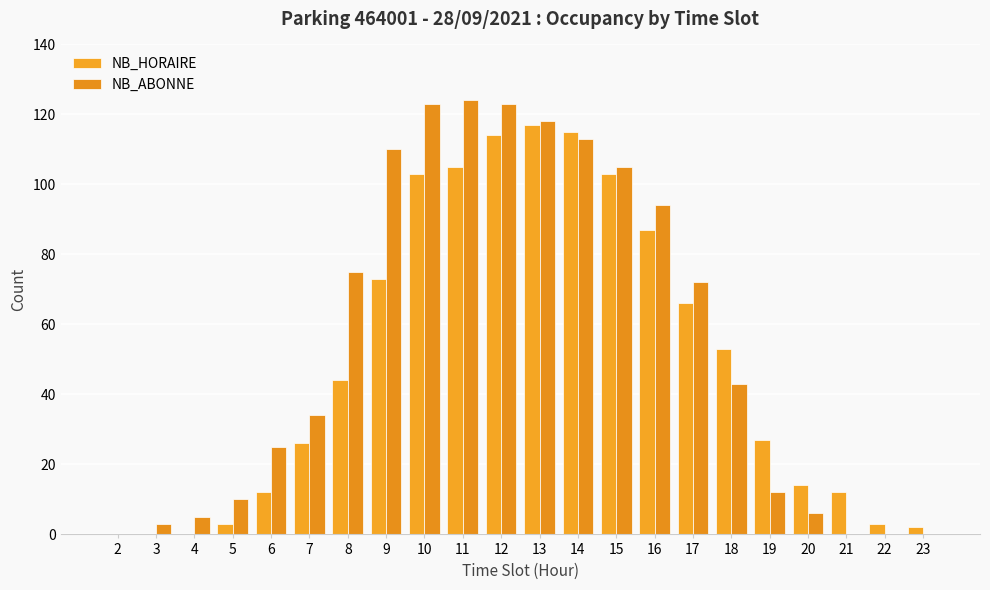

Count the number of categories in the chart.

22